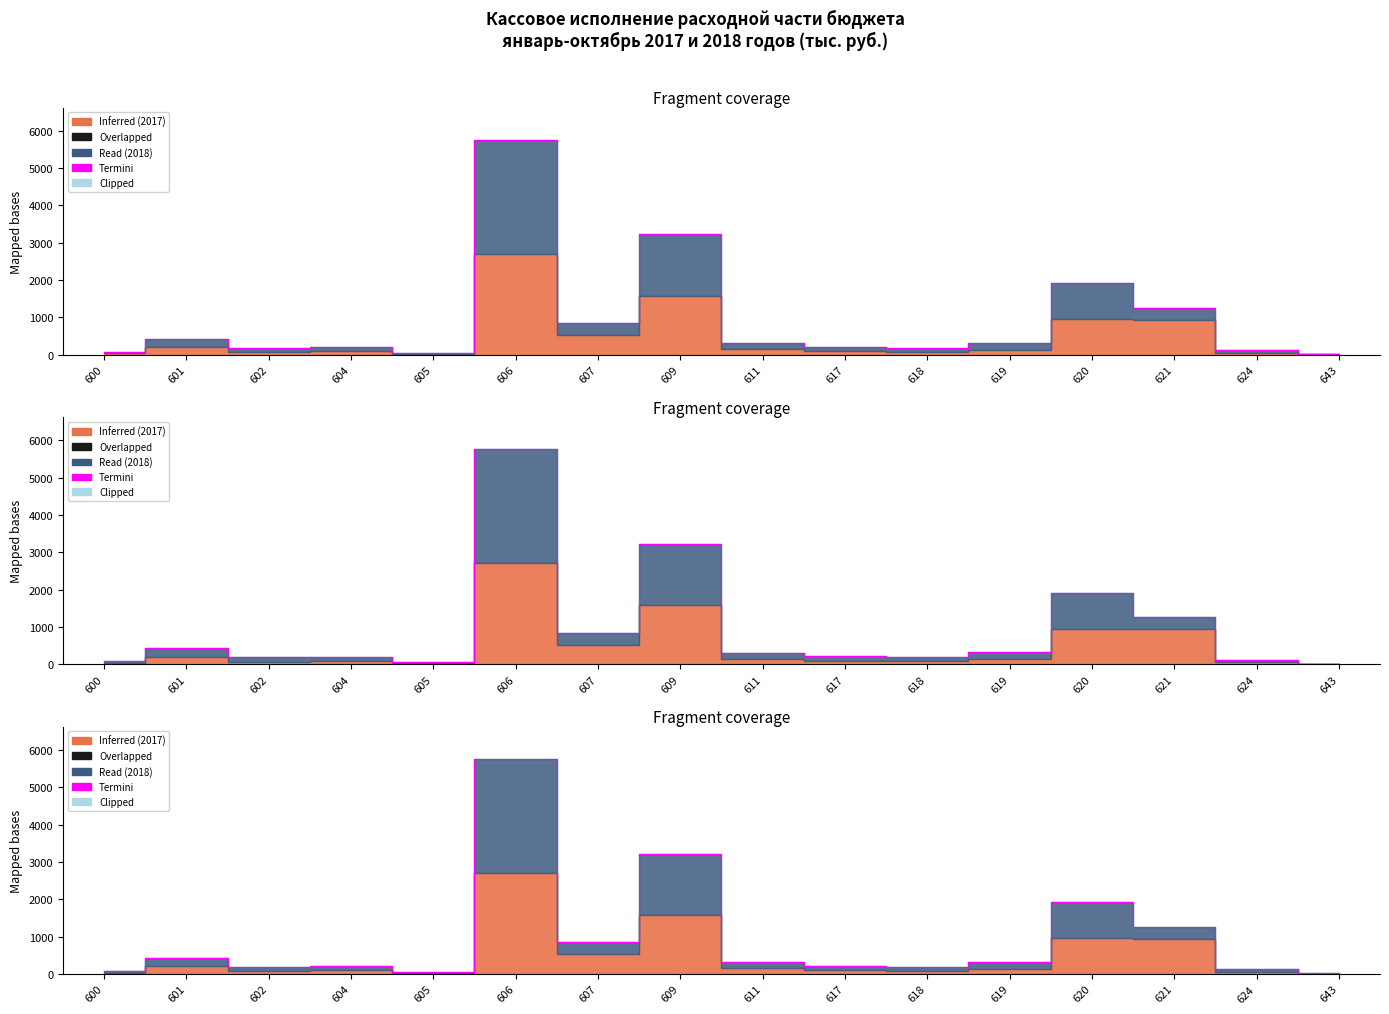

Reading right to left, list all the values displayed in this chart.

22.9	120.6	1263.8	1913.7	330.1	186.2	213.4	315.0	3222.6	847.5	5756.9	51.6	206.9	196.0	434.7	79.9